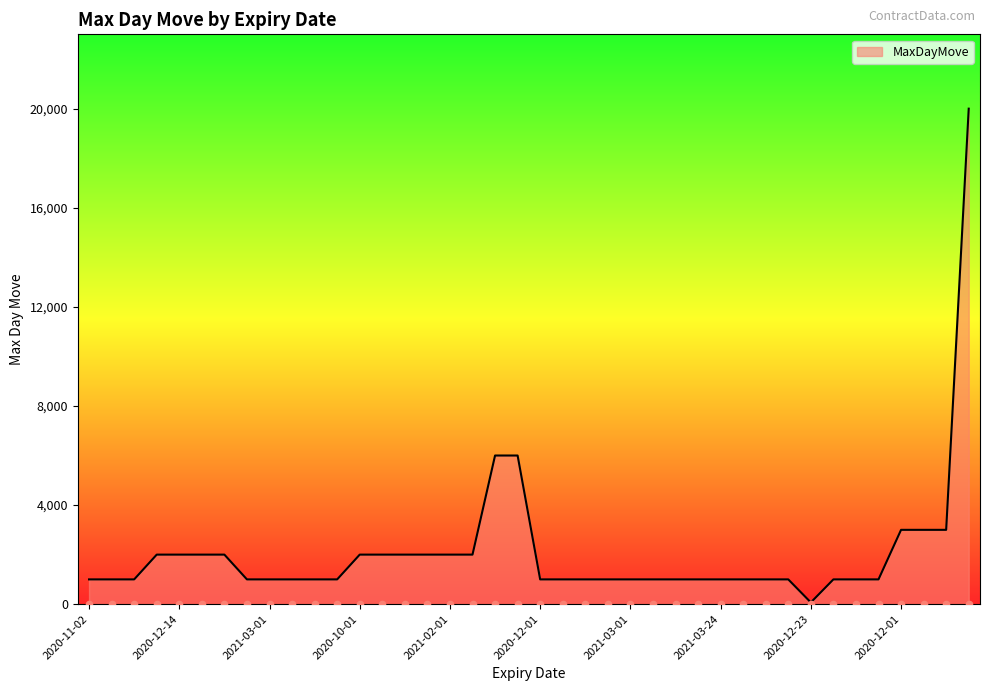

Between 2020-12-01 and 2020-12-14, which is larger?

2020-12-14